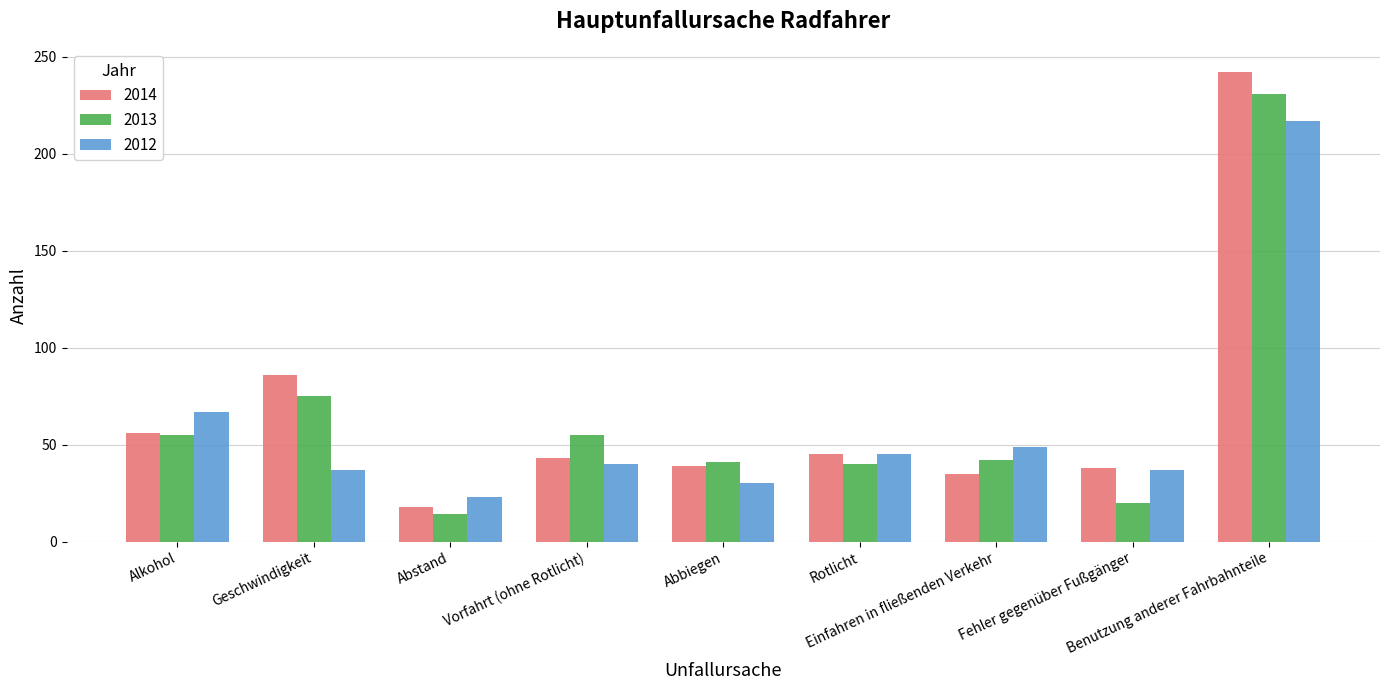

At which label does 2013 first exceed 42?

Alkohol